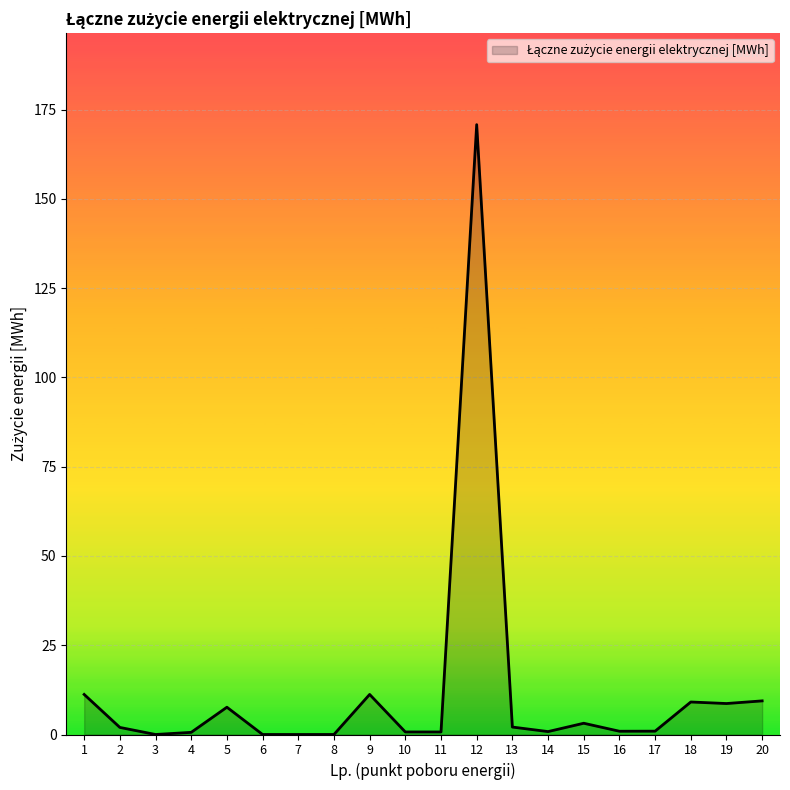

True or false: the data shows 0.7 at 11.

True